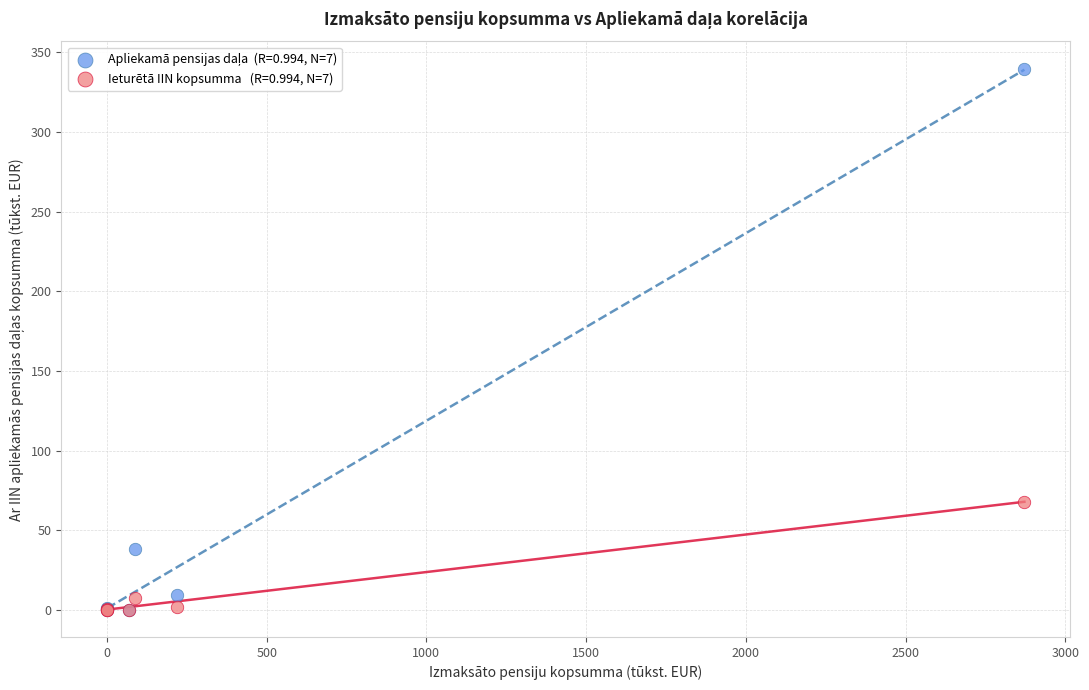

Across all series, what Y value is closest to 169?

68.0